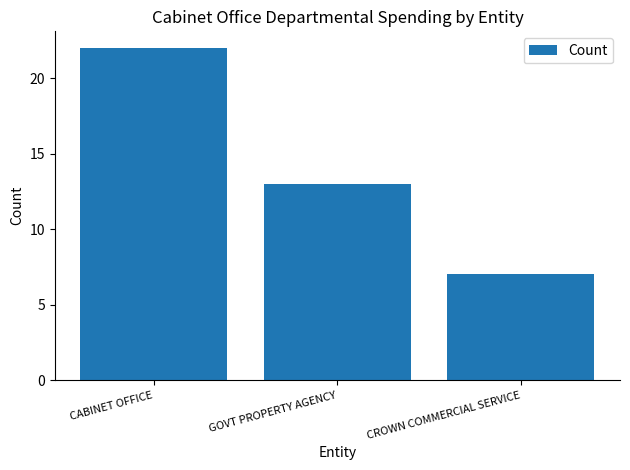

What is the sum of the values at CROWN COMMERCIAL SERVICE and GOVT PROPERTY AGENCY?

20